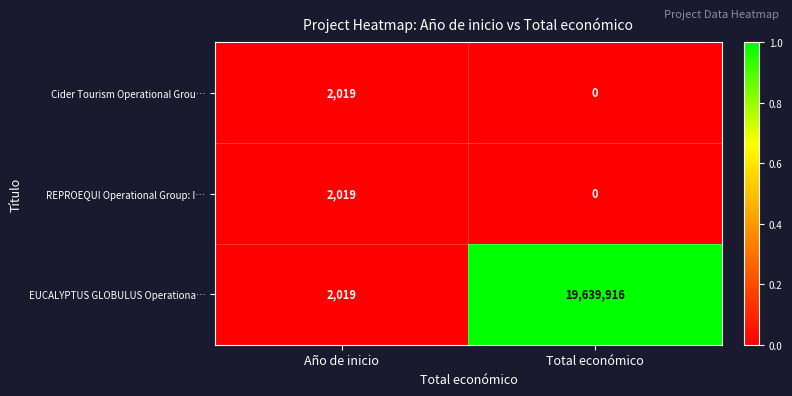

Reading left to right, what are all the values shown in this chart?

Cider Tourism Operational Grou…: 2019	0
REPROEQUI Operational Group: I…: 2019	0
EUCALYPTUS GLOBULUS Operationa…: 2019	19639916